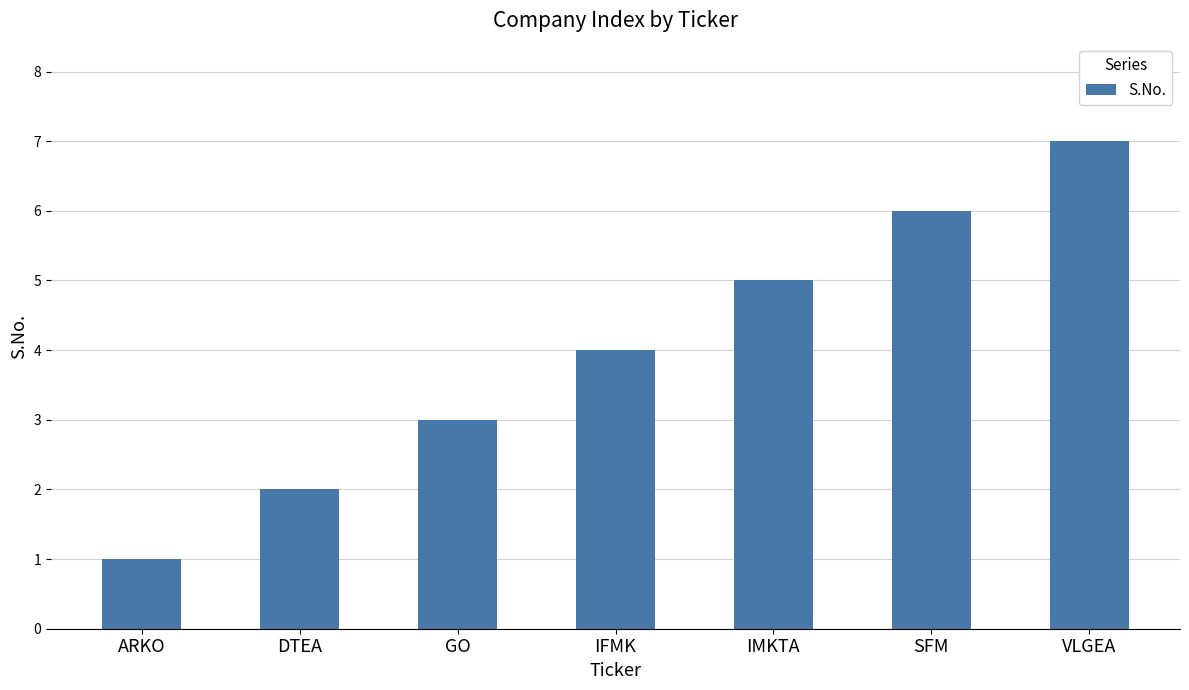

Rank the categories by value from lowest to highest.

ARKO, DTEA, GO, IFMK, IMKTA, SFM, VLGEA